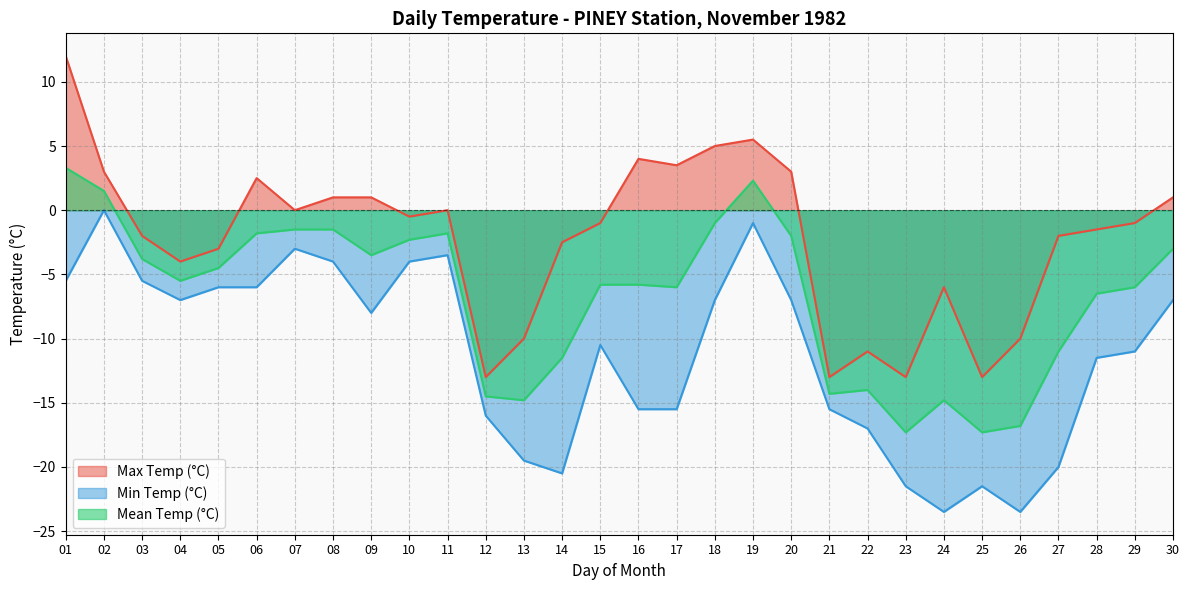

At 15, list the series in order from smallest to largest.

Min Temp (°C), Mean Temp (°C), Max Temp (°C)